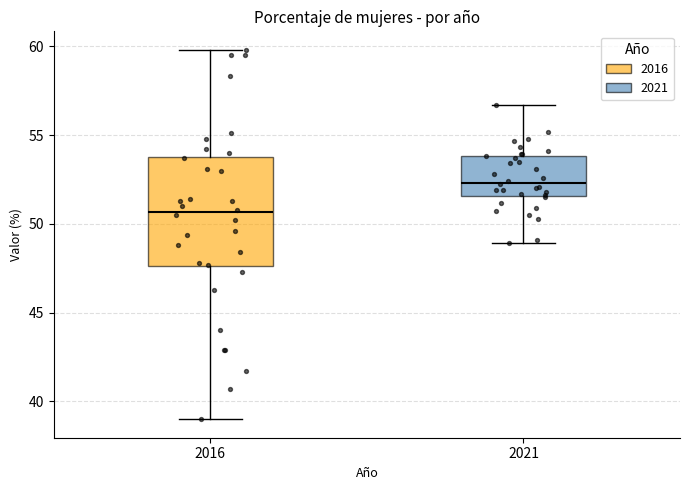

Which box's median line is the lowest?

2016